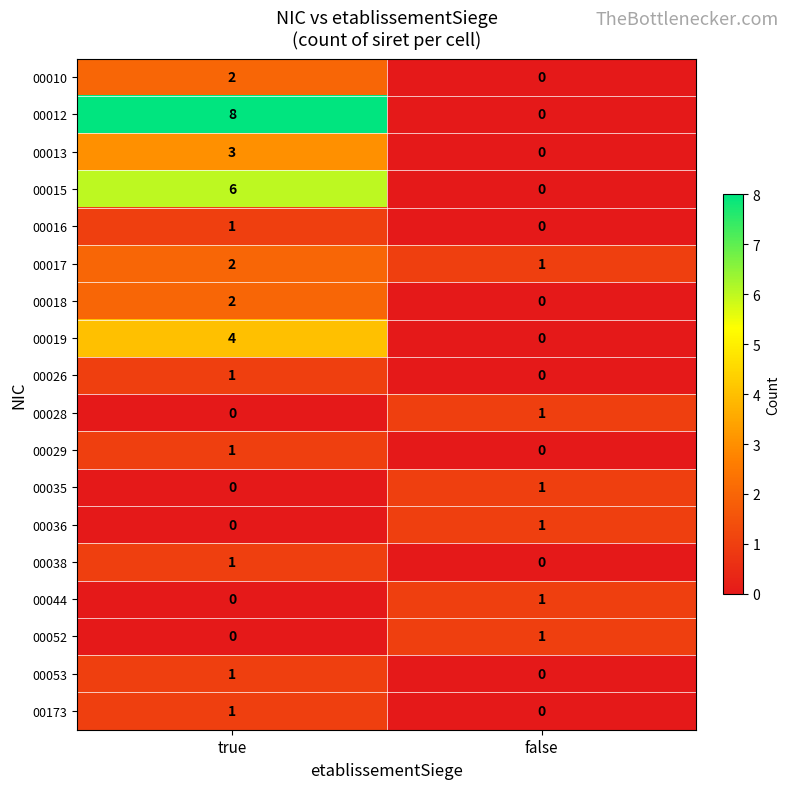

Where is 00028 nearest to the value 0?

true